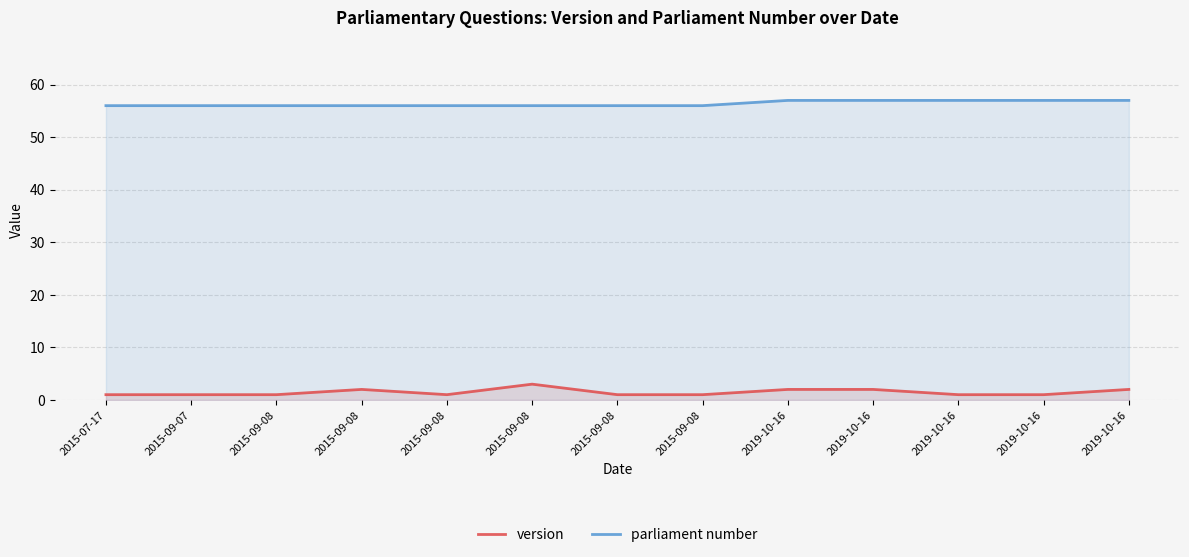

True or false: version and parliament number cross at least once.

False